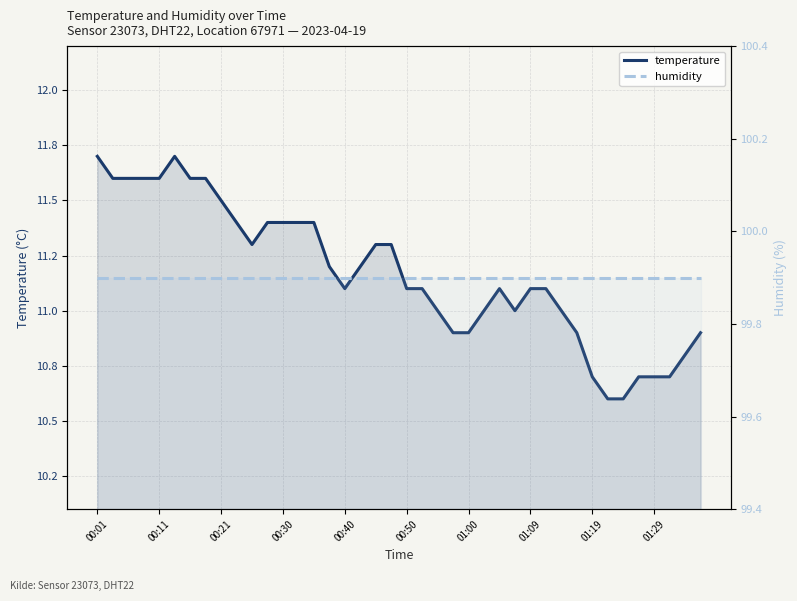

Rank the series by their maximum value, from highest to lowest.

humidity, temperature